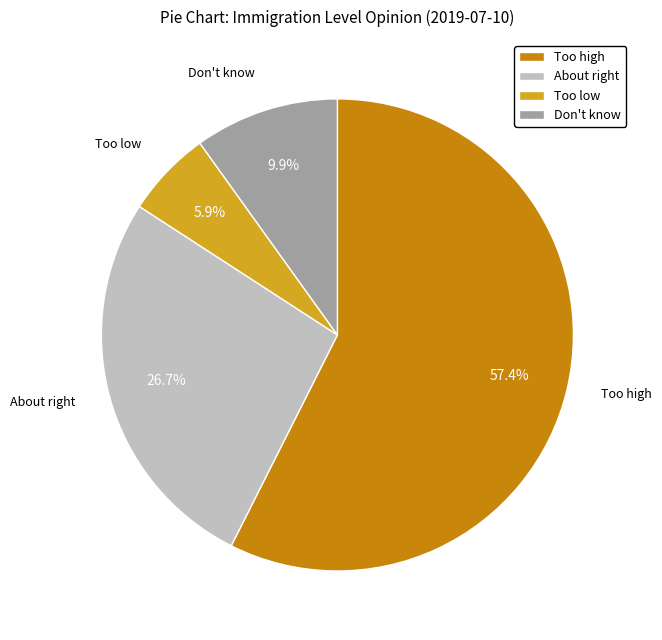

True or false: Don't know accounts for 10% of the total.

True